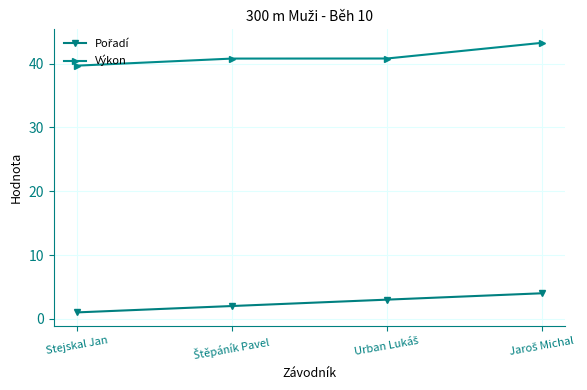

What is the label of the 1st point from the left?

Stejskal Jan